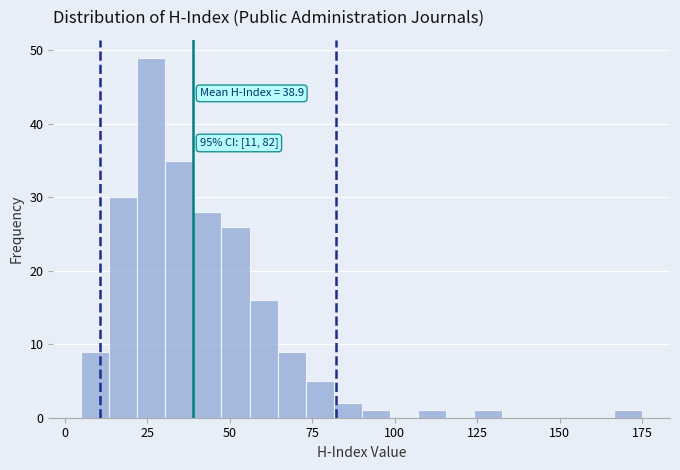

Read against the x-axis, roughly where is the centre of the tallest bar?

25